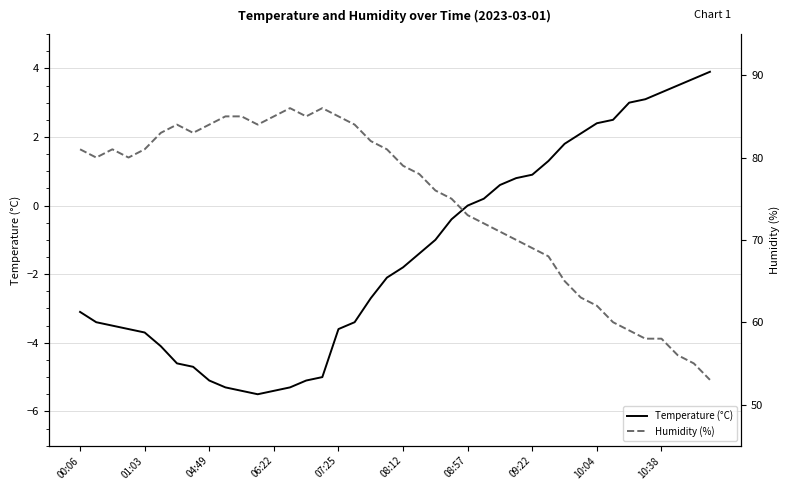

What is the maximum value for Temperature (°C)?

3.9